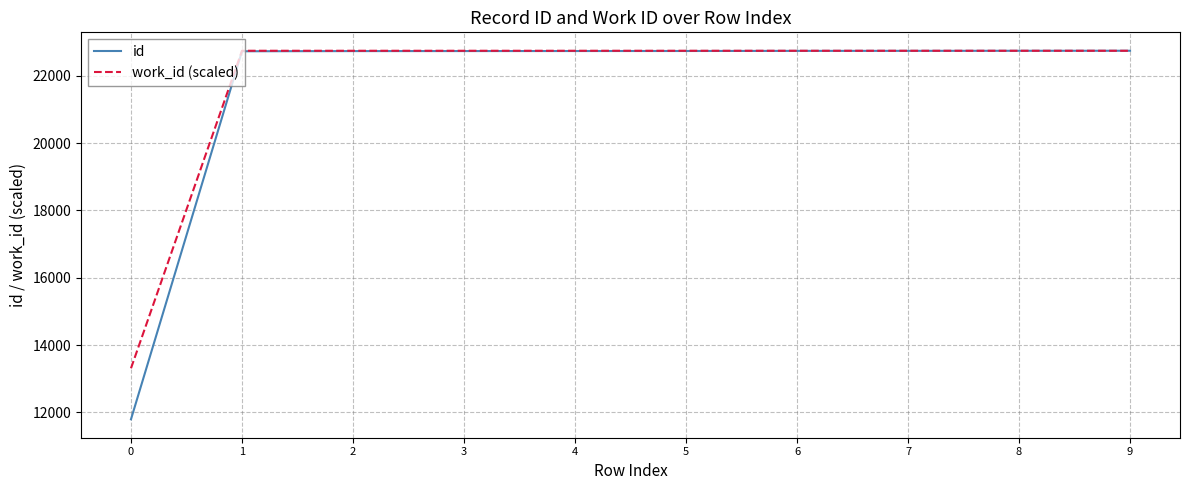

What is the difference between the highest and lowest values at 8?

1.0